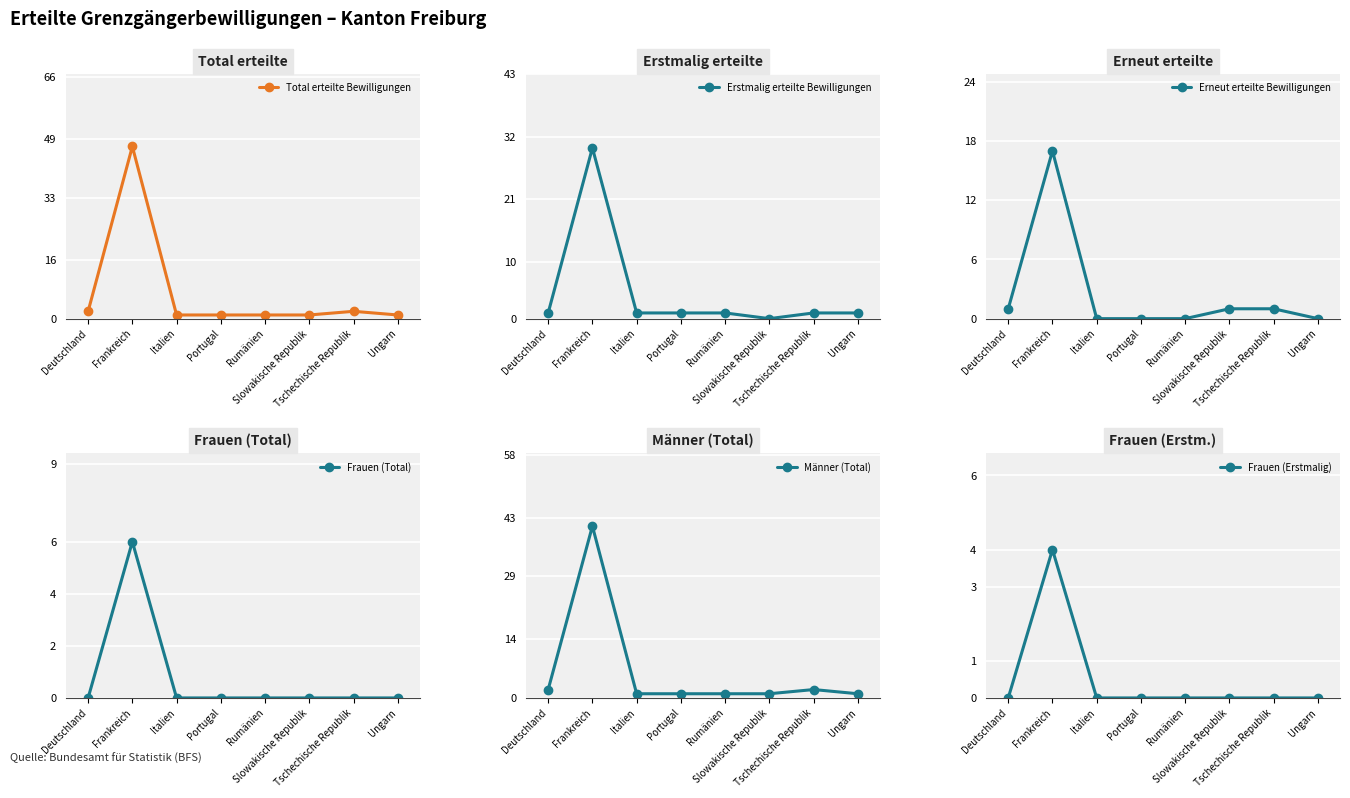

True or false: Männer (Total) and Total erteilte Bewilligungen intersect in this chart.

False